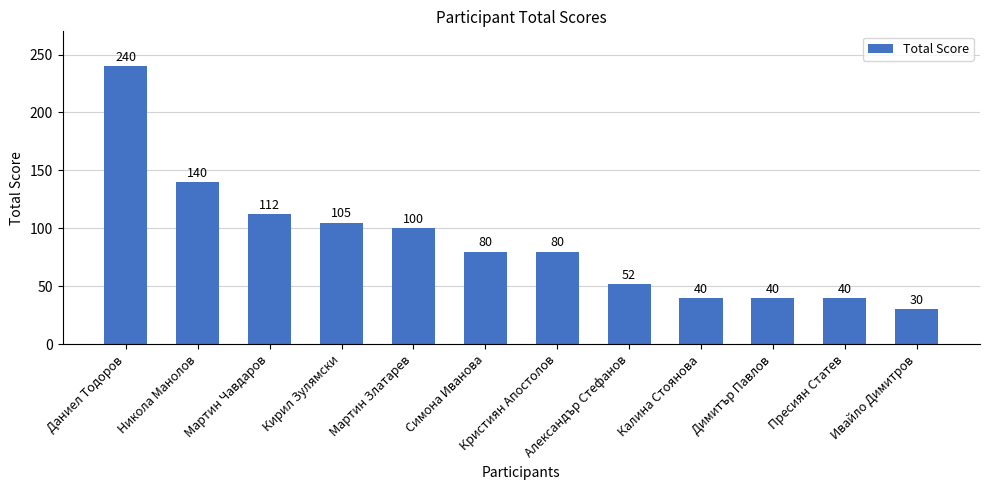

What is the change in value from Мартин Чавдаров to Калина Стоянова?

-72